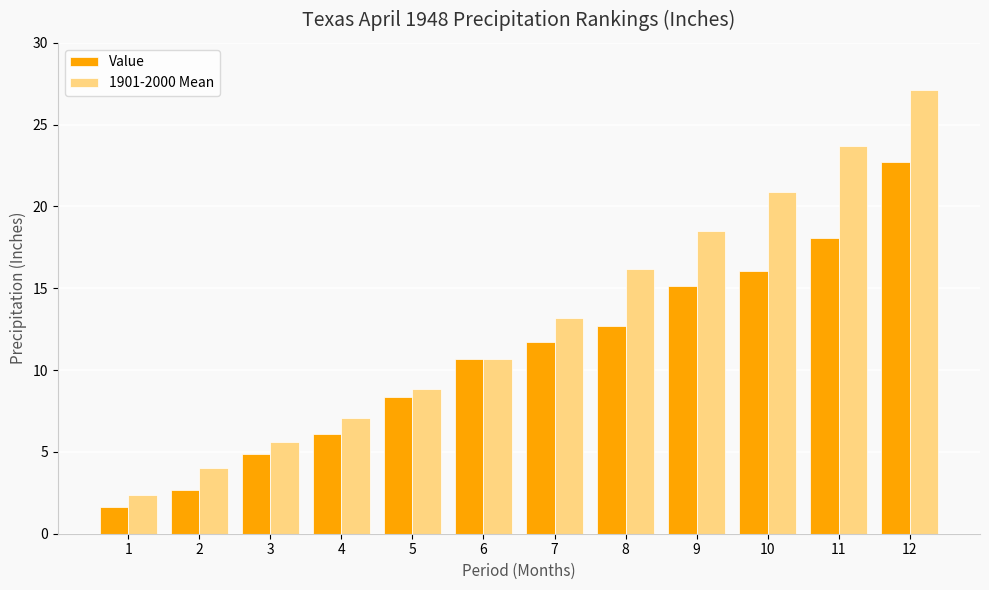

What is the difference between the maximum and minimum values in the 1901-2000 Mean series?

24.7